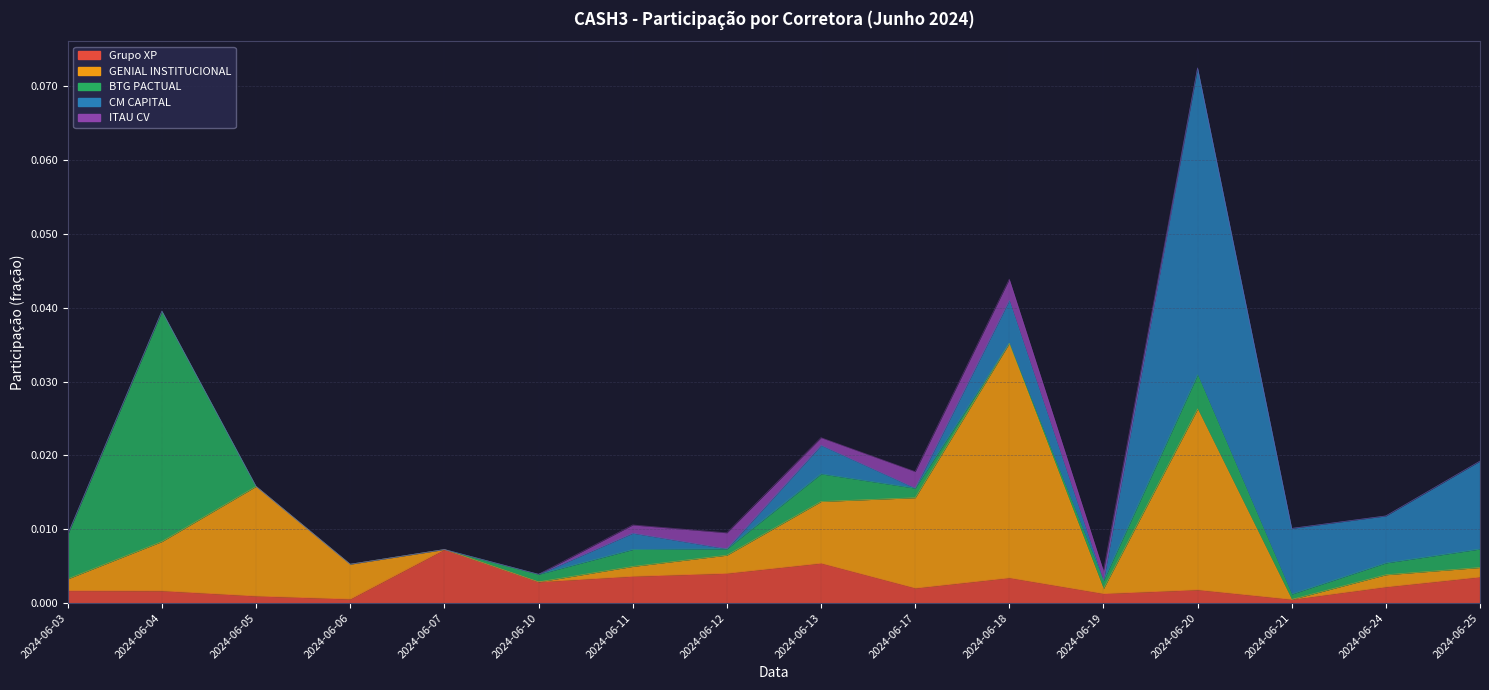

Rank the categories by ITAU CV value from highest to lowest.

2024-06-18, 2024-06-17, 2024-06-12, 2024-06-19, 2024-06-11, 2024-06-13, 2024-06-03, 2024-06-04, 2024-06-05, 2024-06-06, 2024-06-07, 2024-06-10, 2024-06-20, 2024-06-21, 2024-06-24, 2024-06-25